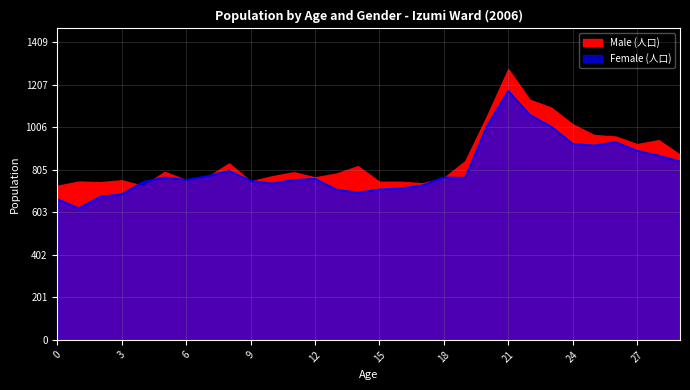

Reading right to left, extract all data points from this chart.

845	872	895	936	920	928	1009	1065	1178	1011	767	769	731	717	712	697	711	762	757	740	753	799	775	757	769	747	689	678	623	666